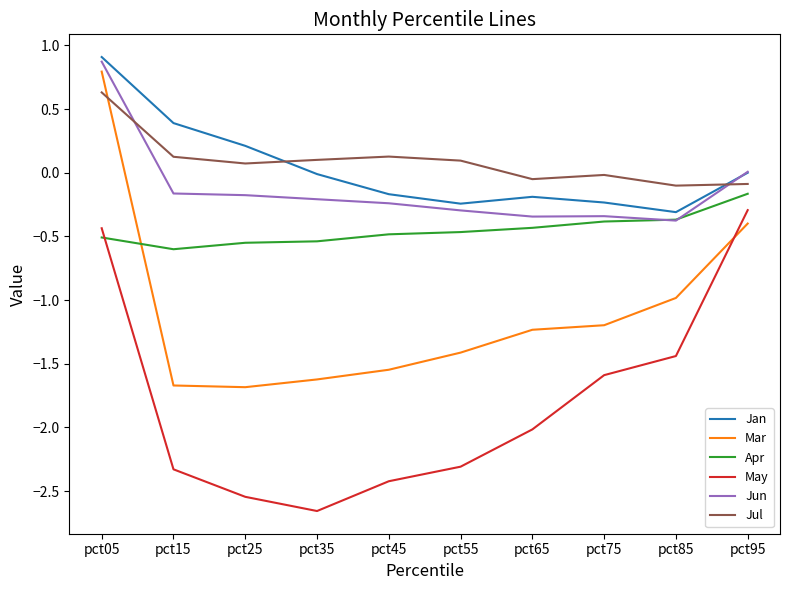

How many values in the Mar series exceed -1?

3